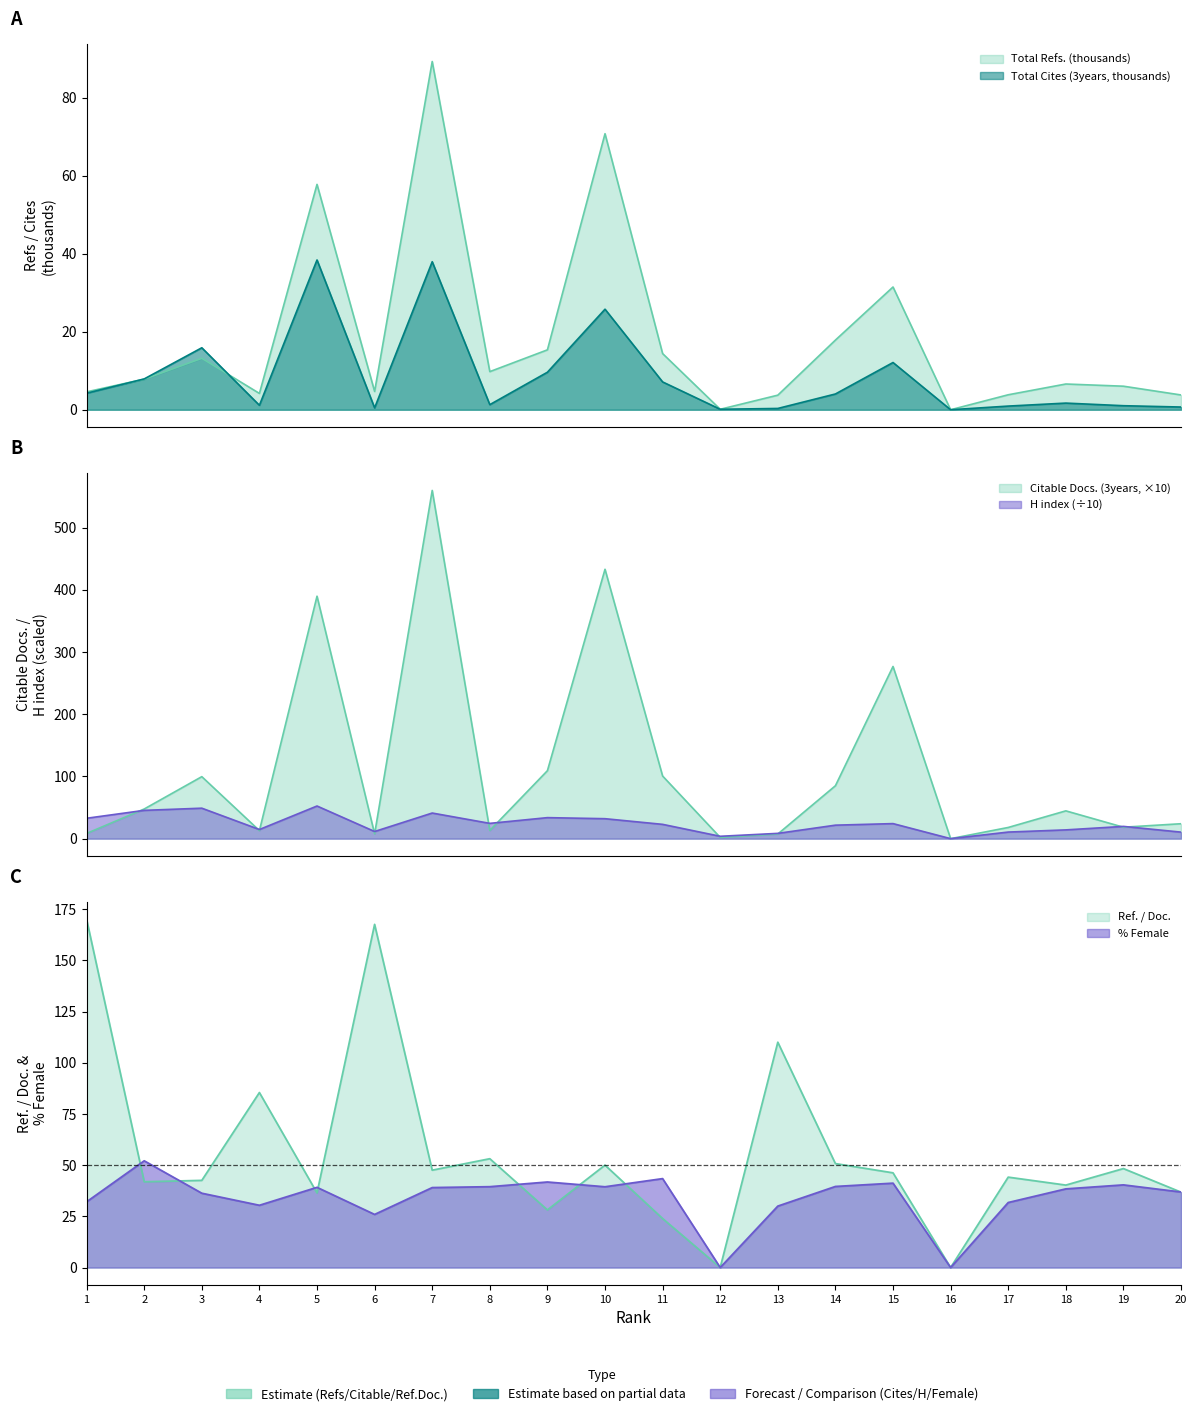

Where do Total Cites (3years) and Total Refs. first cross each other?

1 and 2